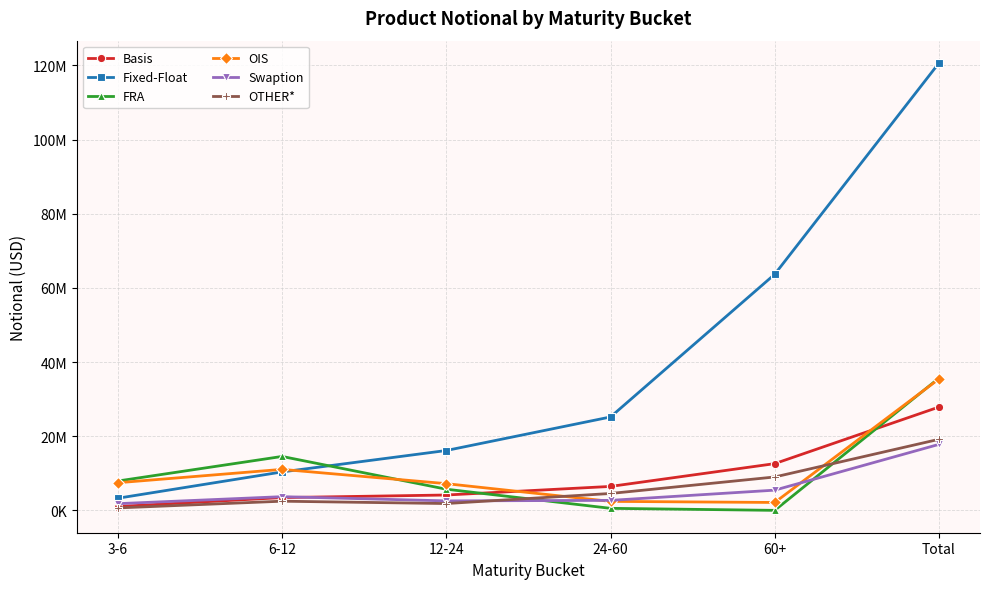

Reading left to right, what are all the values shown in this chart?

Basis: 3-6=1036793	6-12=3445980	12-24=4137843	24-60=6451682	60+=12598925	Total=27863981
Fixed-Float: 3-6=3270969	6-12=10365525	12-24=16139181	24-60=25183295	60+=63668311	Total=120630198
FRA: 3-6=7911464	6-12=14538186	12-24=5702929	24-60=544768	60+=0	Total=35658850
OIS: 3-6=7447857	6-12=11050011	12-24=7200248	24-60=2421975	60+=2126230	Total=35442575
Swaption: 3-6=1802143	6-12=3692929	12-24=2553786	24-60=2692510	60+=5448471	Total=17792806
OTHER*: 3-6=655641	6-12=2470466	12-24=1835523	24-60=4550561	60+=9002145	Total=19160941